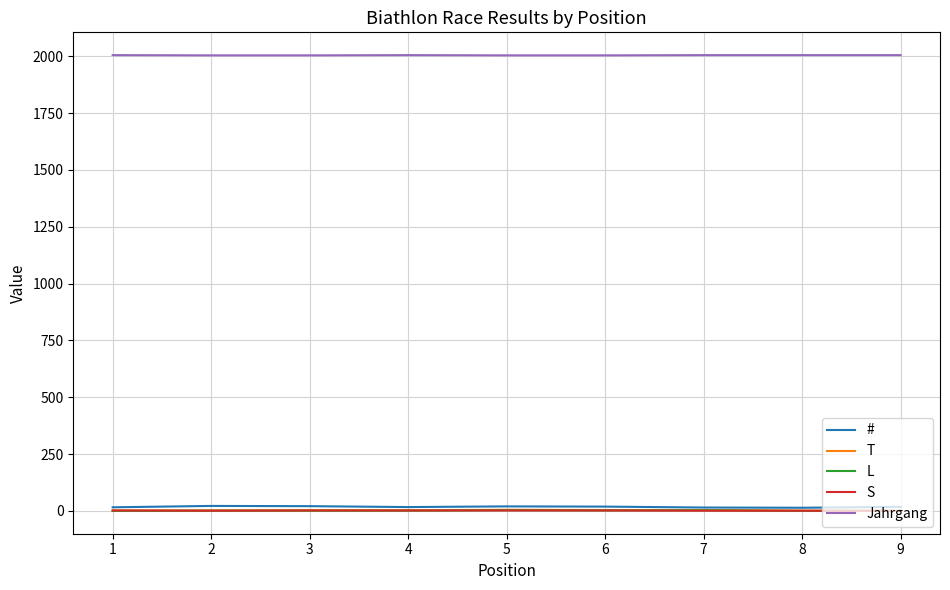

What is the sum of all L values?

12